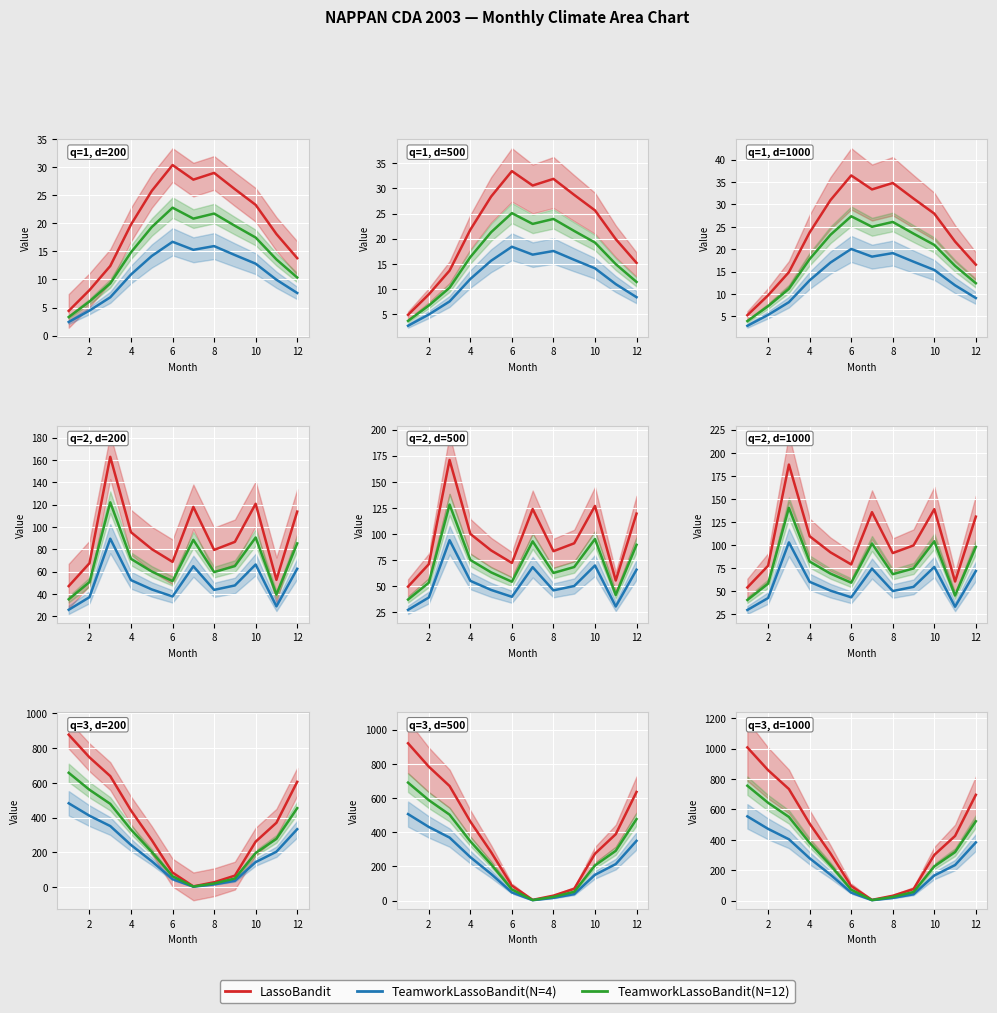

Read the TeamworkLassoBandit(N=4) value at 2.

472.0